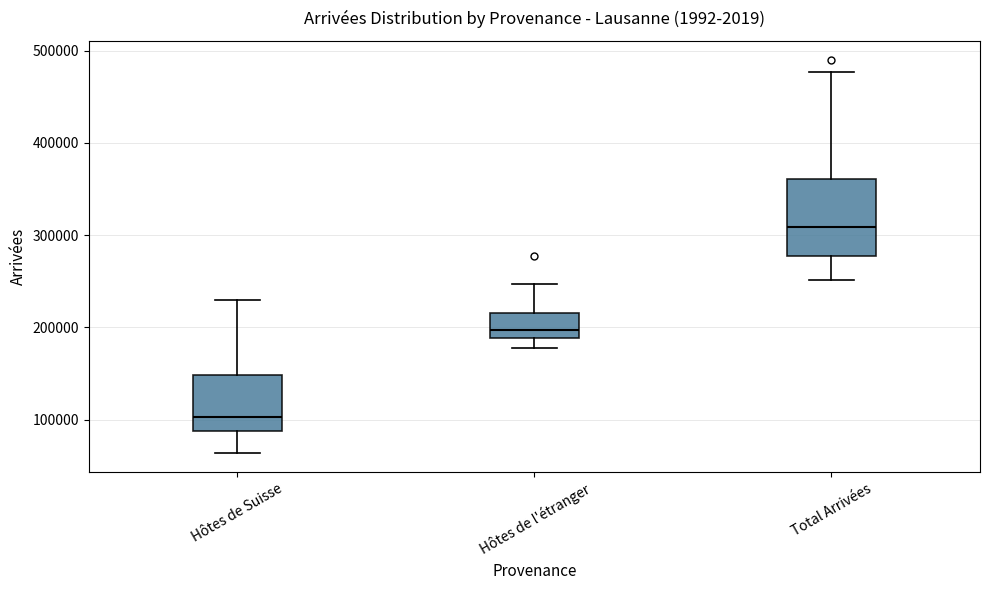

Comparing the boxes themselves (not the whiskers), which one is the tallest?

Total Arrivées